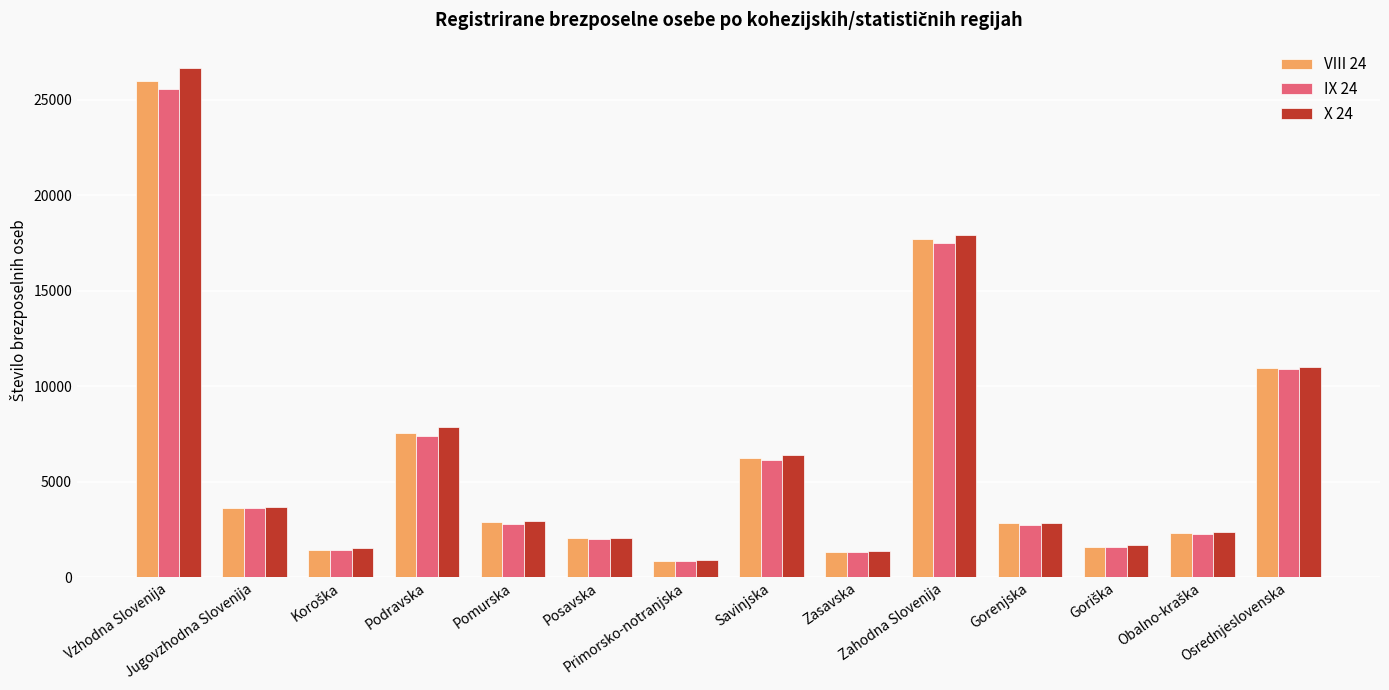

What is the lowest value of the X 24 series?

884